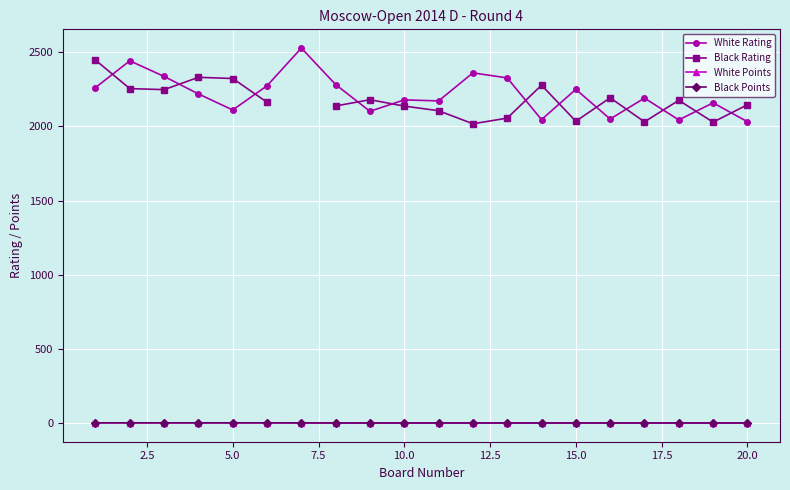

True or false: White Rating and White Points cross at least once.

False